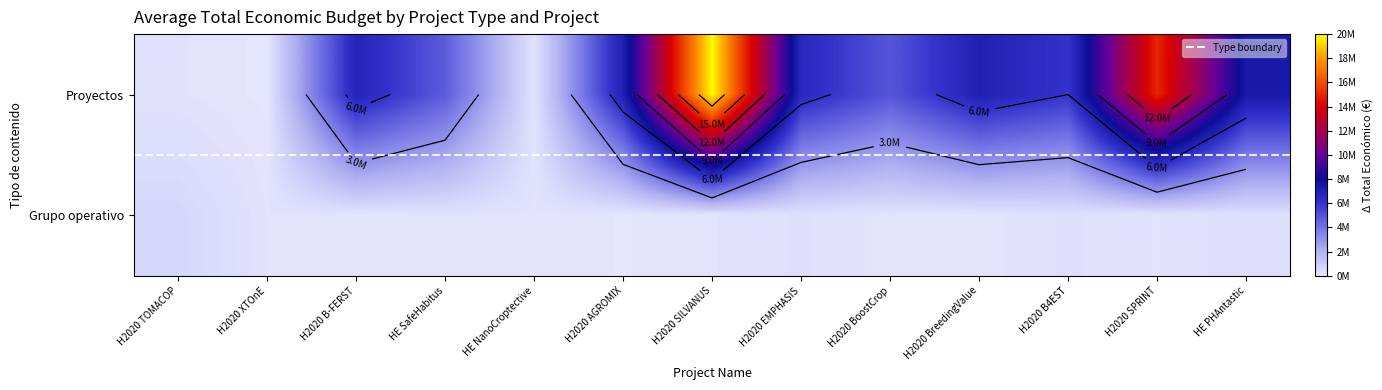

The chart shows a value of 150000 at HE NanoCroptective. True or false?

True